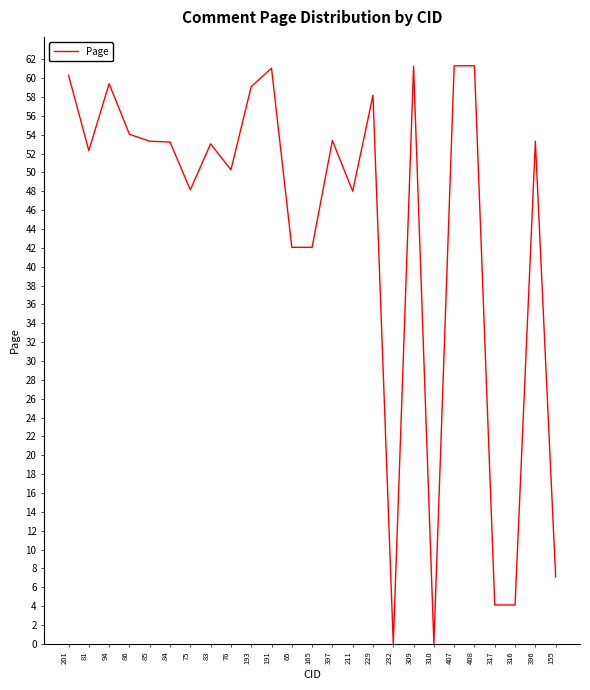

What is the difference between the maximum and minimum values?

61.3